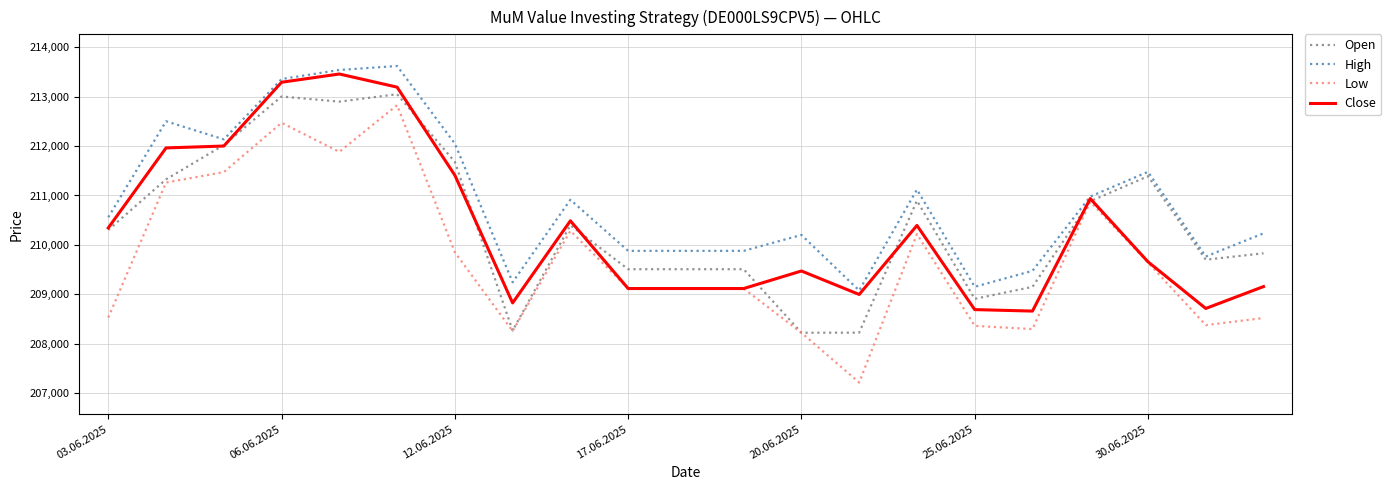

What is the greatest value displayed?

213619